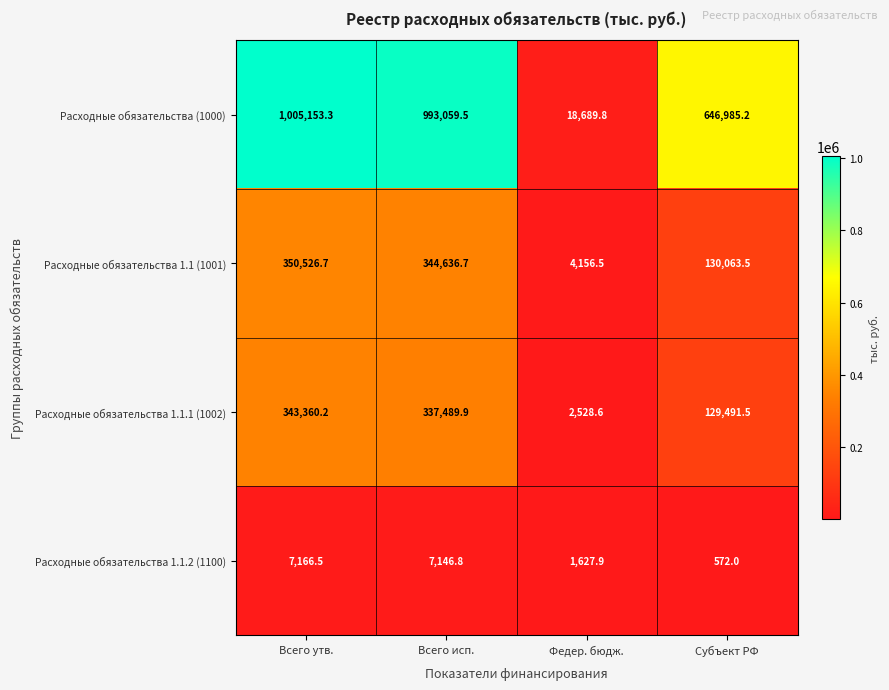

What is the difference between the maximum and minimum values in the Расходные обязательства 1.1.2 (1100) series?

6594.5